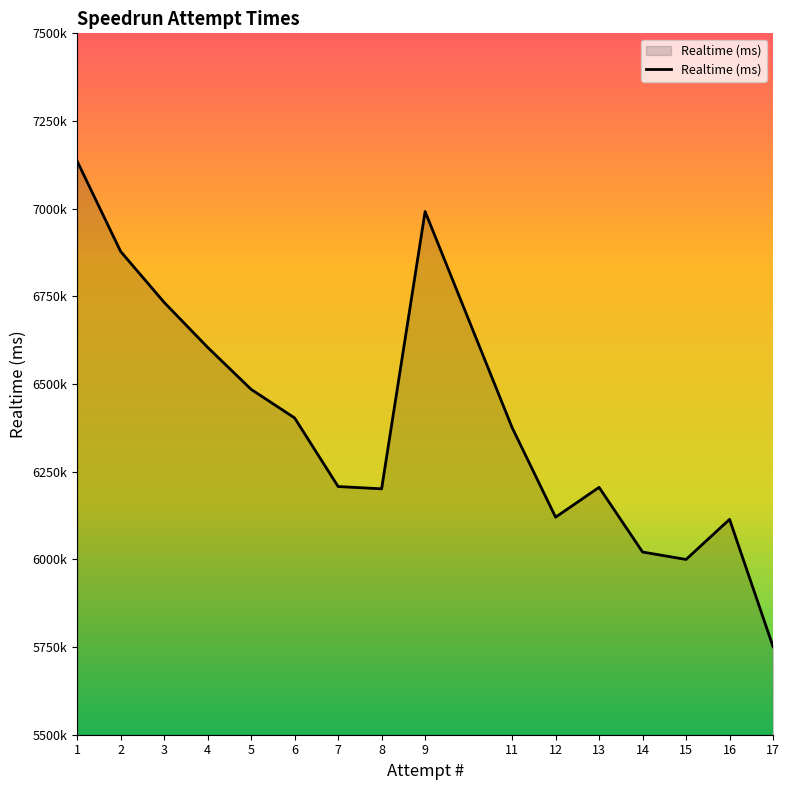

What is the difference between the maximum and minimum values?

1384421